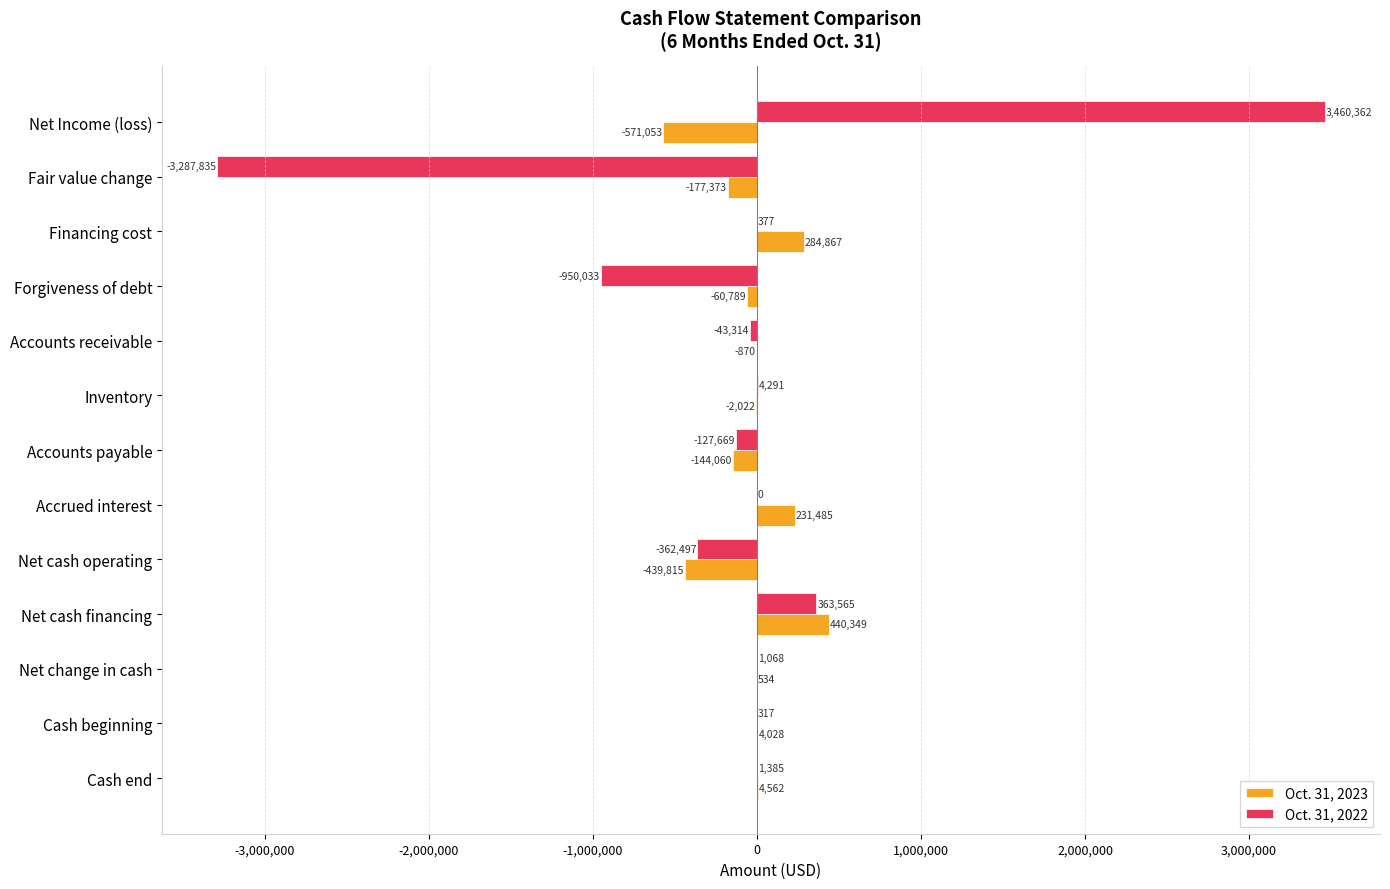

Count the number of categories in the chart.

13